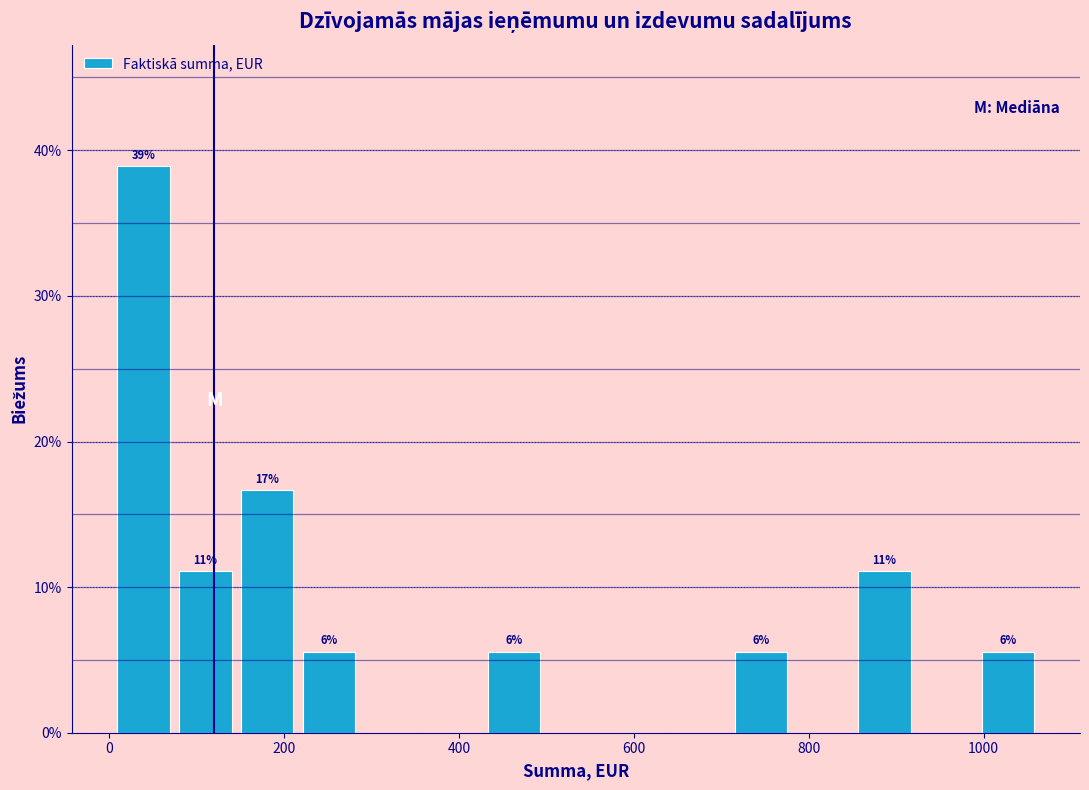

Around what value on the x-axis is the tallest bar? Give the approximate position of its centre, as read against the axis.

40